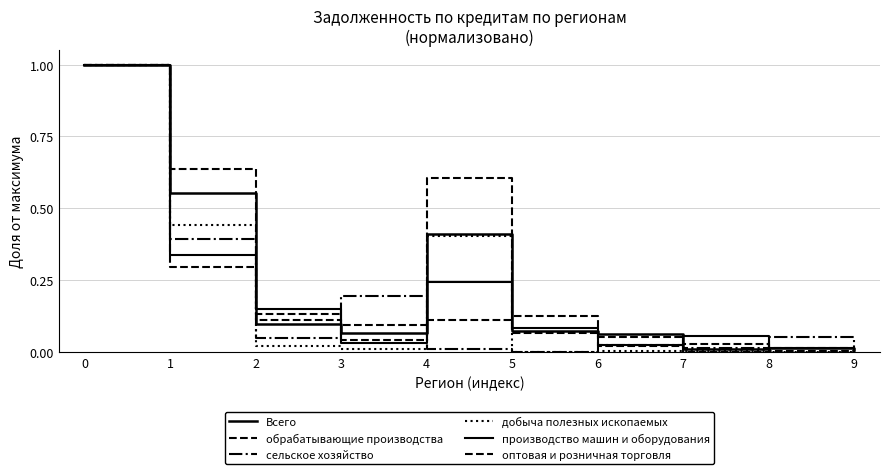

What is the difference between the highest and lowest values at 4?

0.6